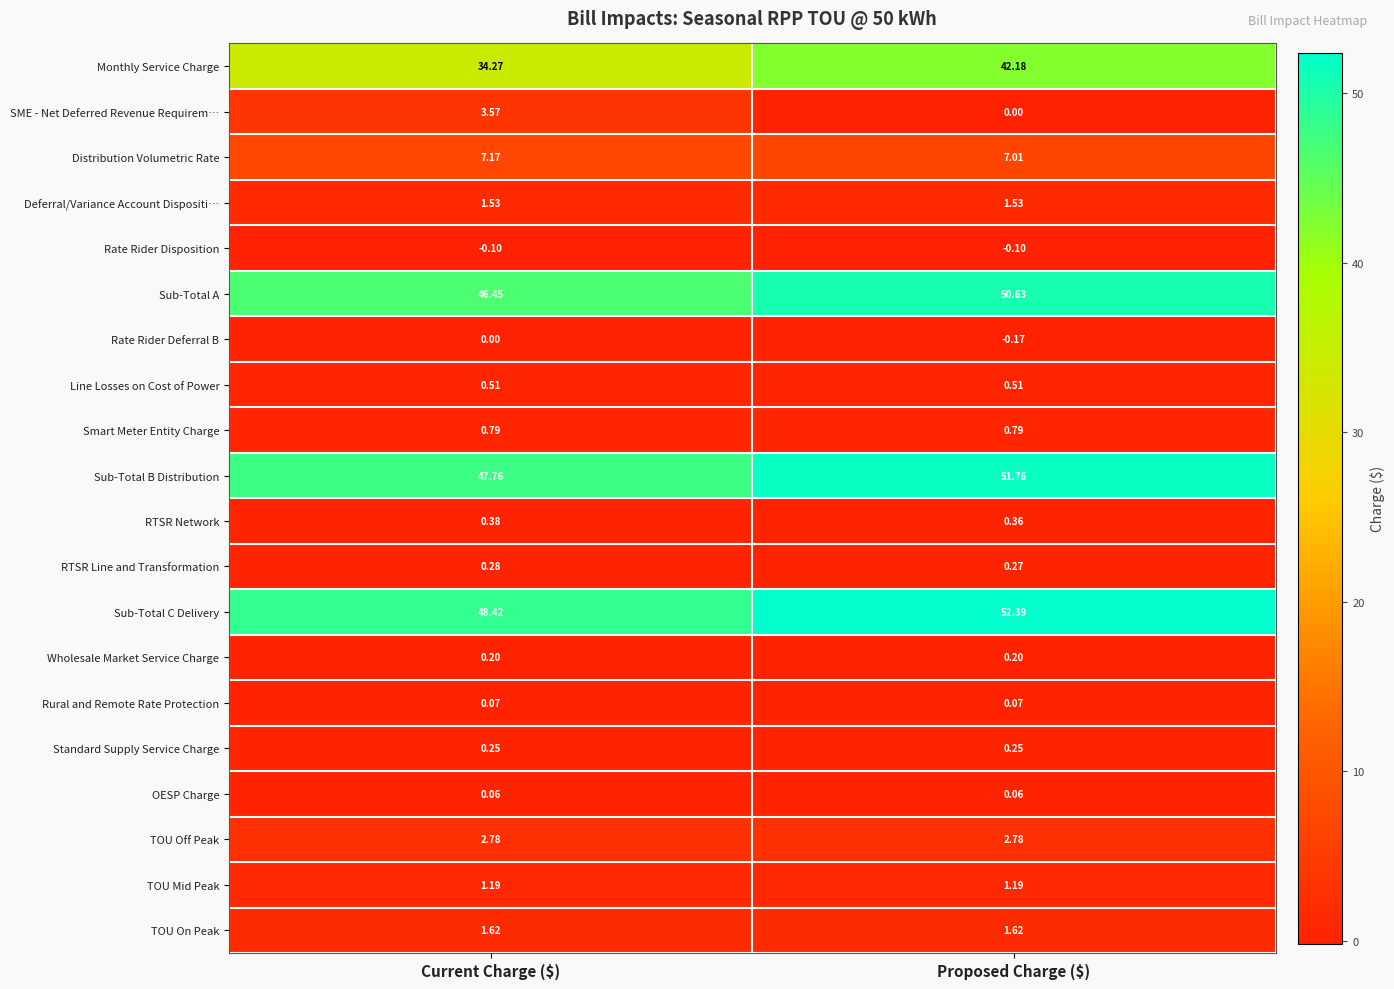

What is the difference between the highest and lowest values at Proposed Charge ($)?

52.6